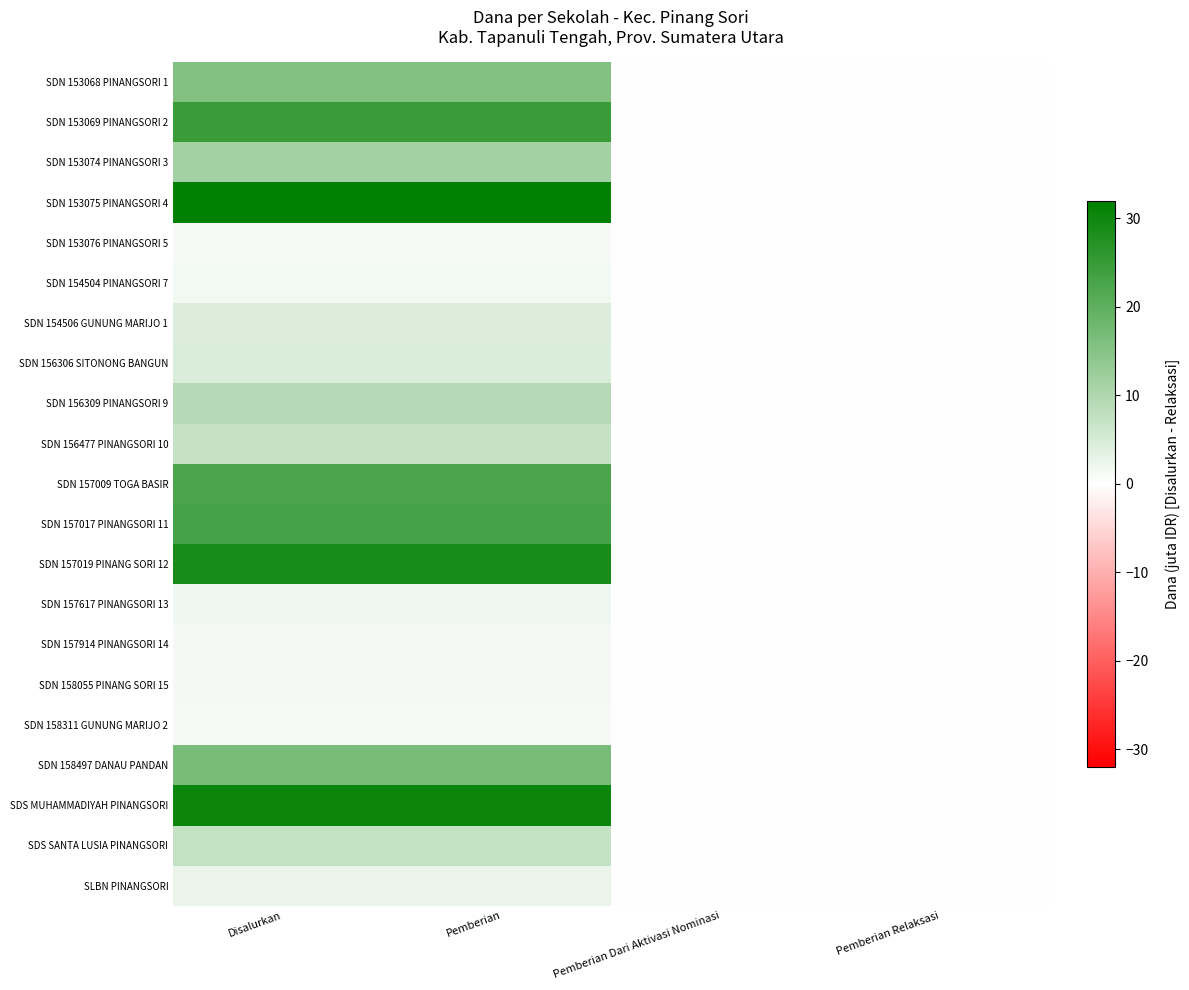

At which category does the chart reach its minimum across all series?

Pemberian Dari Aktivasi Nominasi